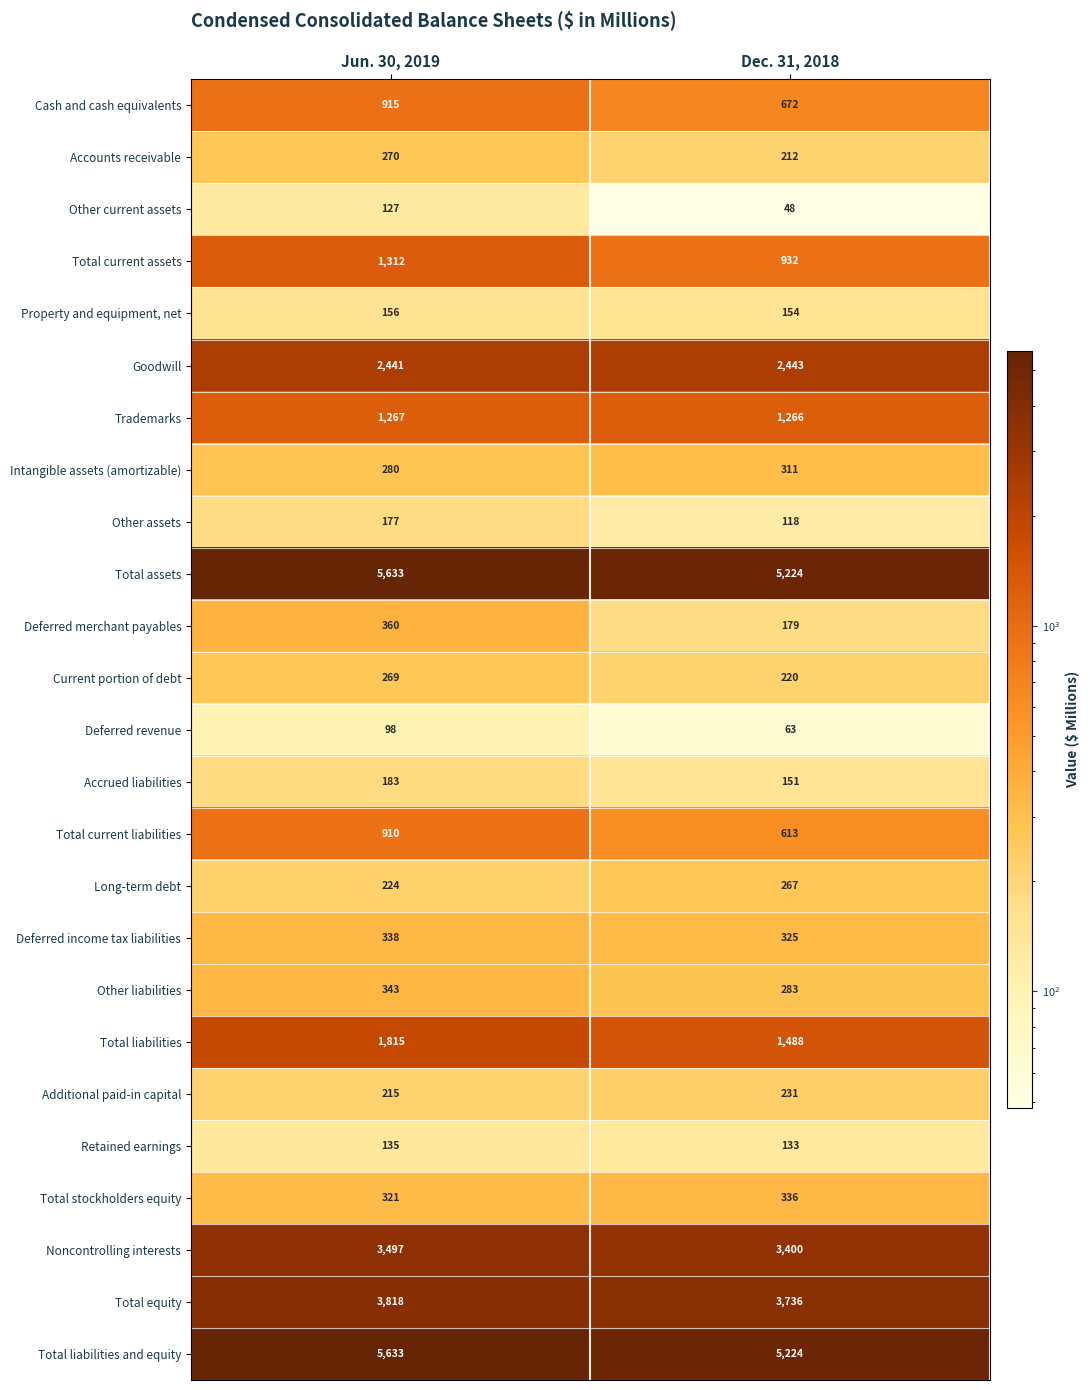

At how many categories does at least one series exceed 4622?

2